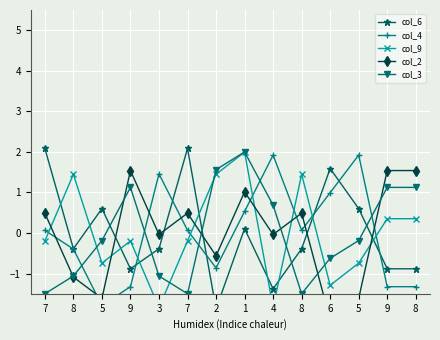

What is the maximum value for col_2?

1.5